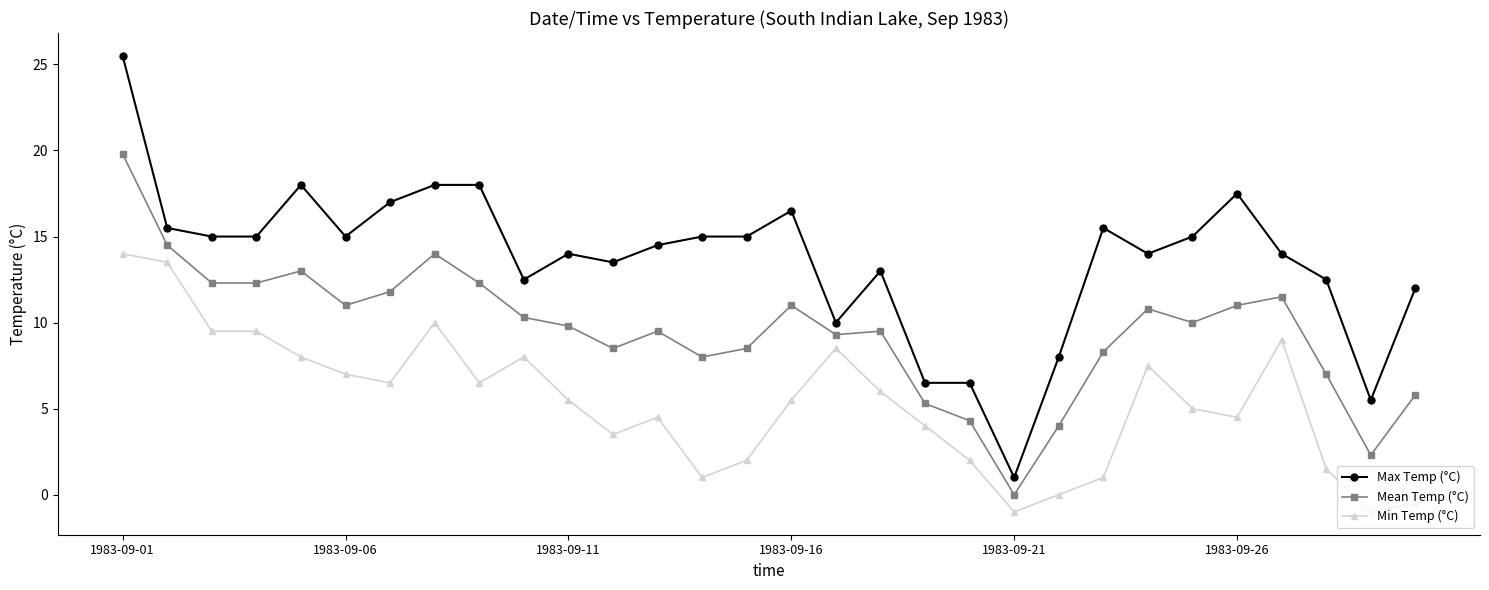

Reading right to left, list all the values displayed in this chart.

Max Temp (°C): 12.0	5.5	12.5	14.0	17.5	15.0	14.0	15.5	8.0	1.0	6.5	6.5	13.0	10.0	16.5	15.0	15.0	14.5	13.5	14.0	12.5	18.0	18.0	17.0	15.0	18.0	15.0	15.0	15.5	25.5
Mean Temp (°C): 5.8	2.3	7.0	11.5	11.0	10.0	10.8	8.3	4.0	0.0	4.3	5.3	9.5	9.3	11.0	8.5	8.0	9.5	8.5	9.8	10.3	12.3	14.0	11.8	11.0	13.0	12.3	12.3	14.5	19.8
Min Temp (°C): -0.5	-1.0	1.5	9.0	4.5	5.0	7.5	1.0	0.0	-1.0	2.0	4.0	6.0	8.5	5.5	2.0	1.0	4.5	3.5	5.5	8.0	6.5	10.0	6.5	7.0	8.0	9.5	9.5	13.5	14.0